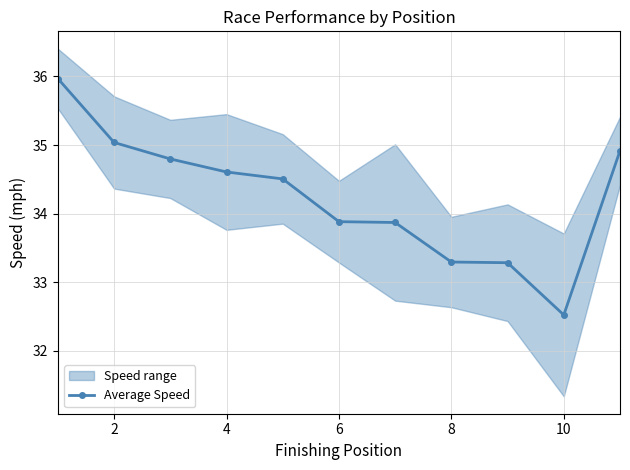

Reading left to right, what are all the values shown in this chart?

36.0	35.0	34.8	34.6	34.5	33.9	33.9	33.3	33.3	32.5	34.9